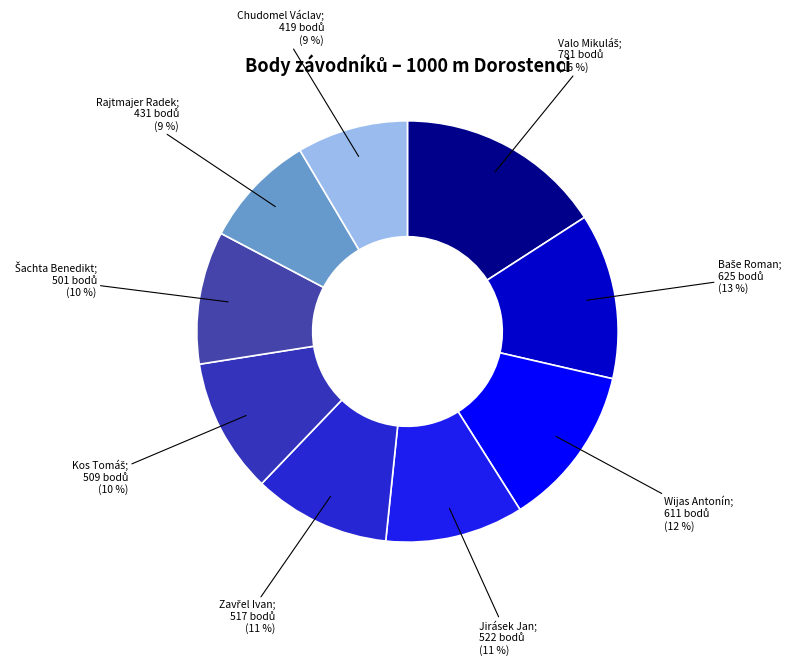

How many slices are in this pie chart?

9